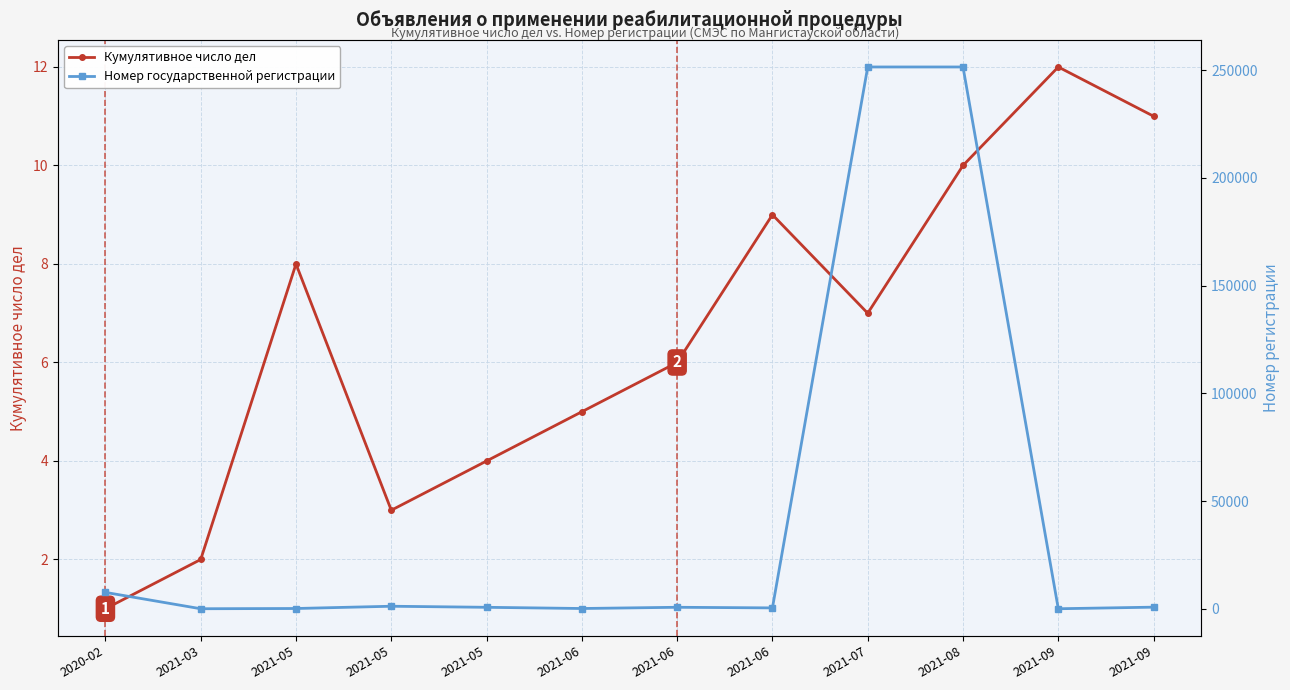

Reading left to right, extract all data points from this chart.

Кумулятивное число дел: 1	2	8	3	4	5	6	9	7	10	12	11
Номер государственной регистрации: 7601	14	125	1175	680	122	691	403	251498	251498	12	747